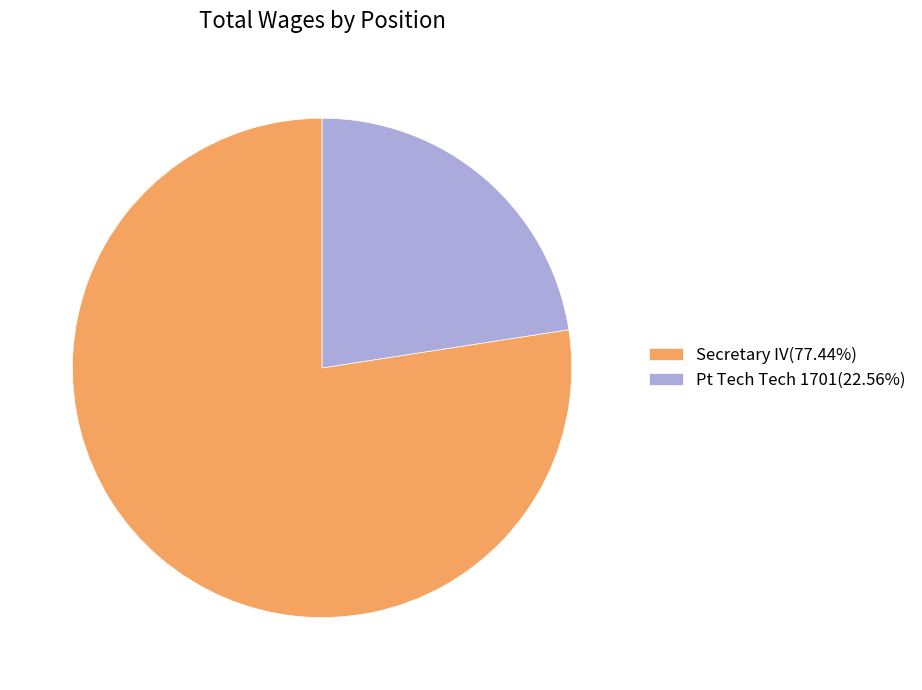

What is the largest slice in the pie chart?

Secretary IV